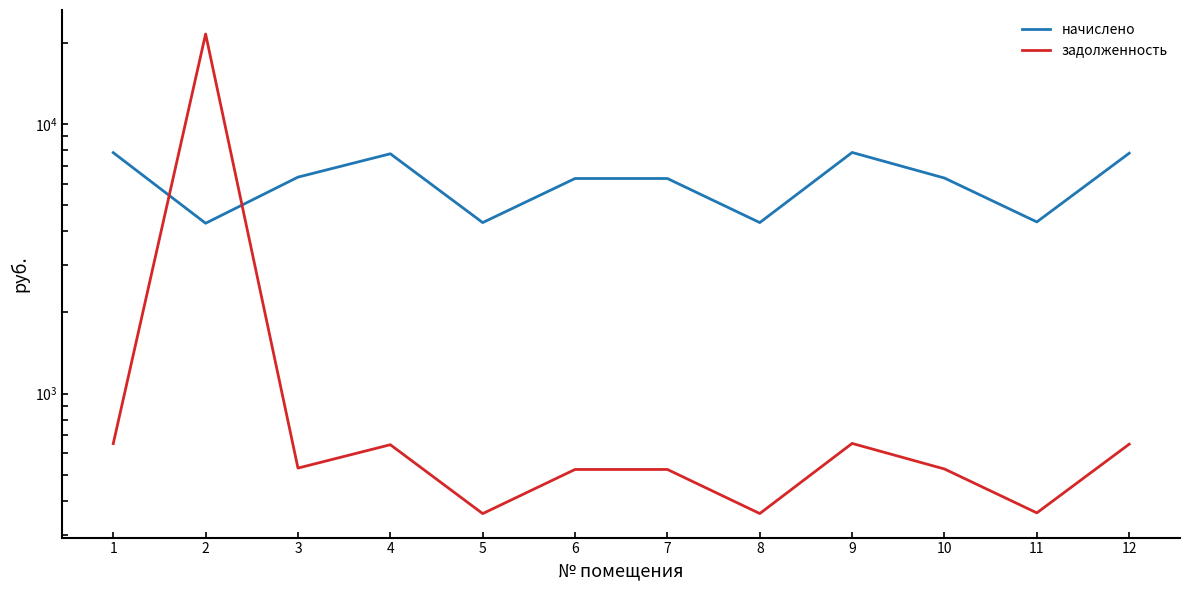

What is the total value across all series at 10?

6829.0